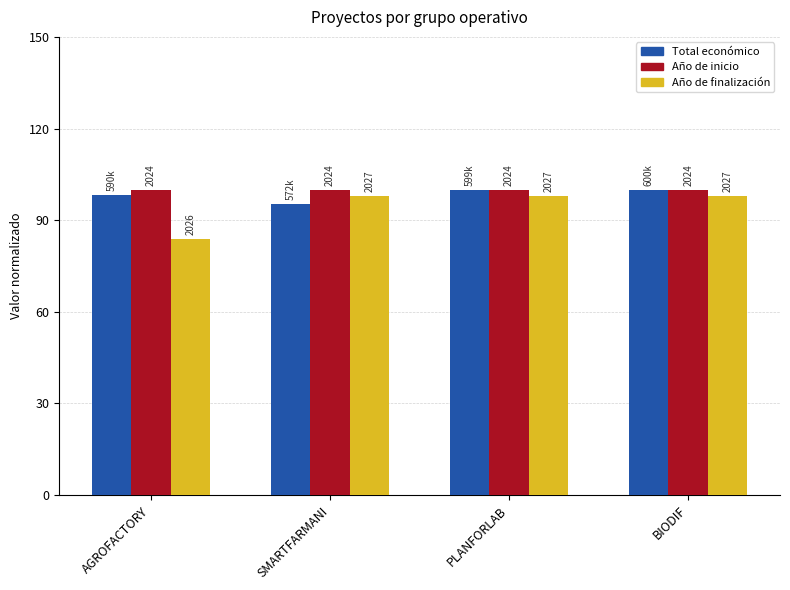

What are all the series names shown in the legend?

Total económico, Año de inicio, Año de finalización